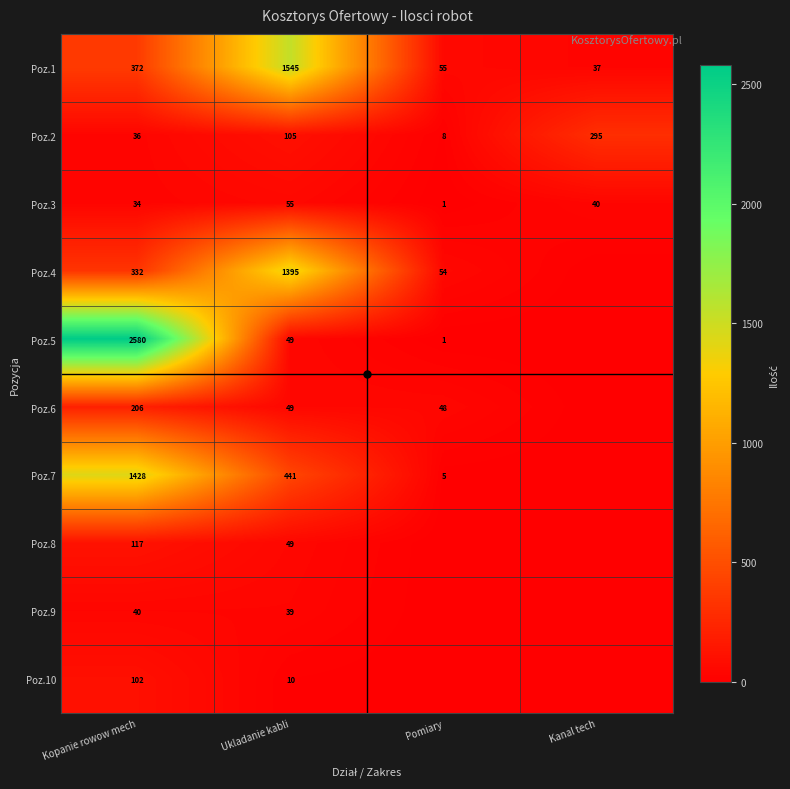

At how many categories does at least one series exceed 1354?

2